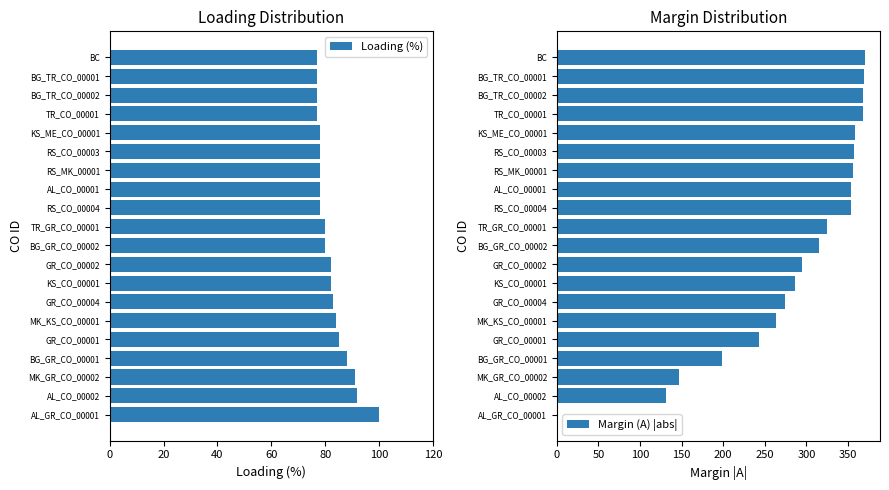

What is the sum of all Loading (%) values?

1645